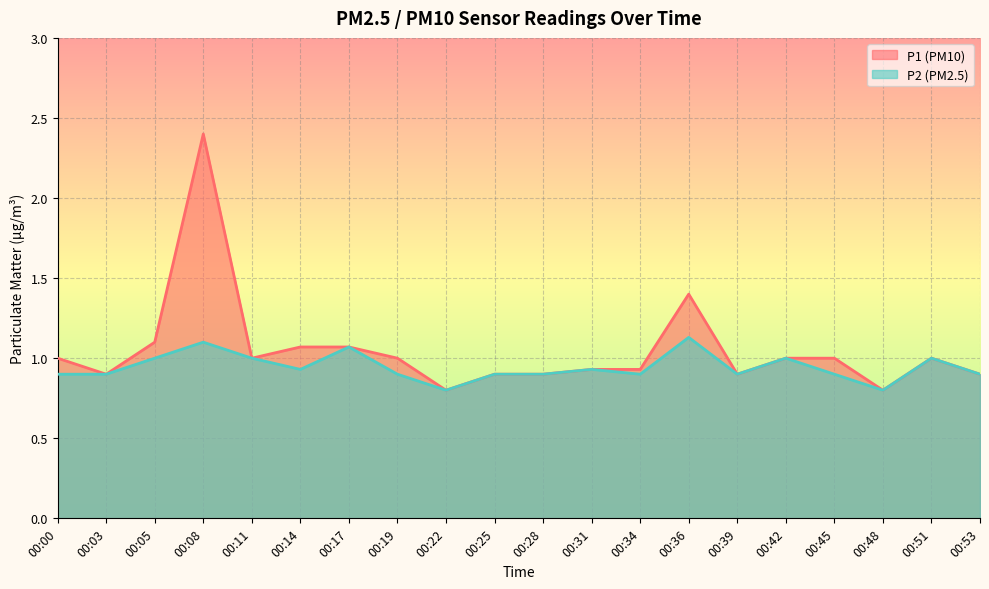

What value does the P1 series have at 00:03?

0.9